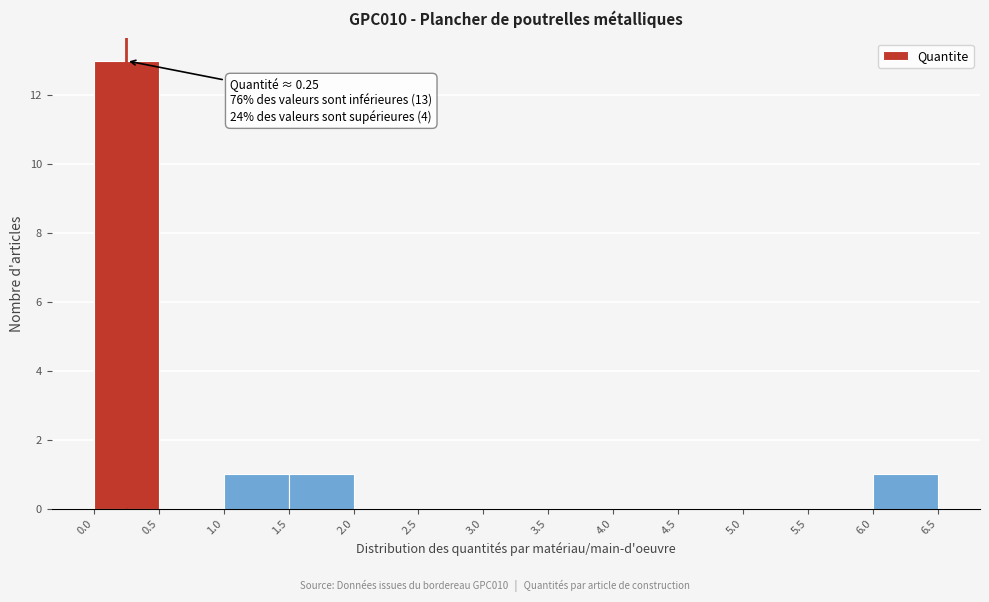

Over which range of the x-axis is the bar tallest?

0.0 to 0.5